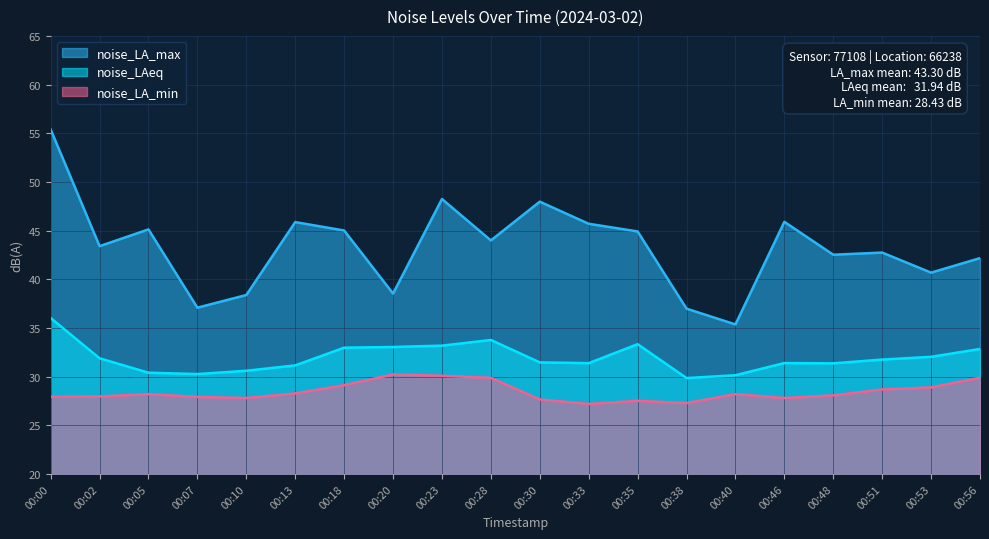

What is the minimum value shown in the chart?

27.2